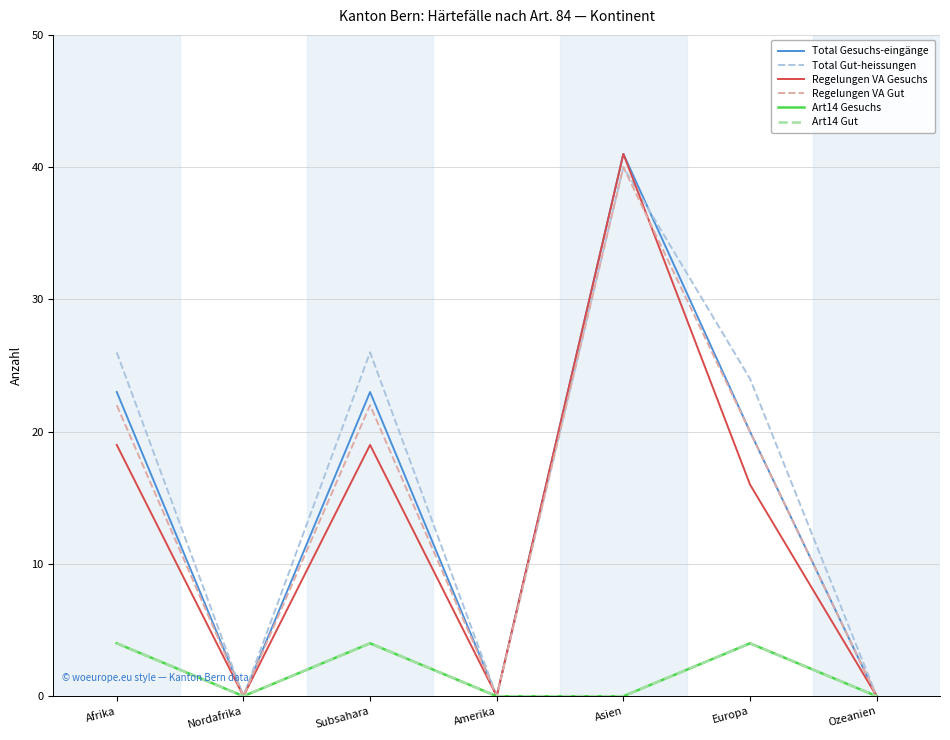

Does the chart display data point markers on the line(s)?

No